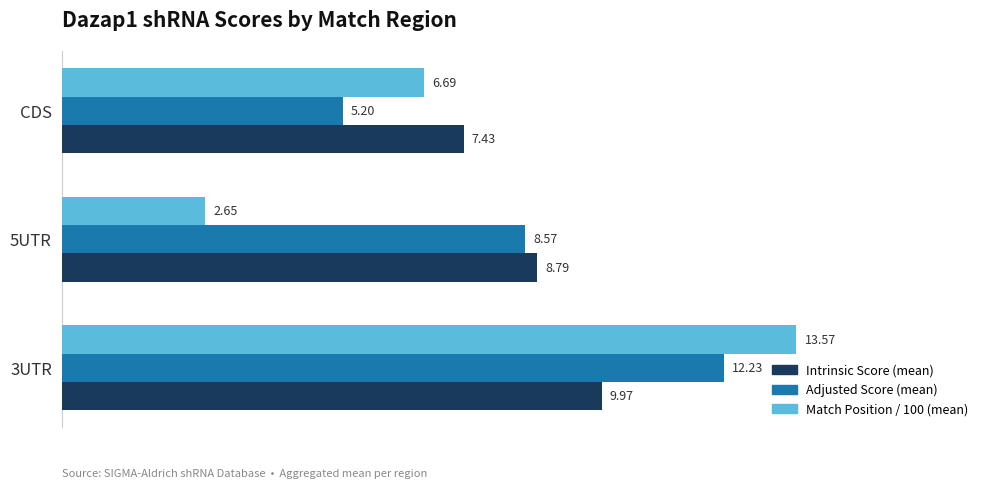

Where is Match Position / 100 (mean) nearest to the value 8?

CDS